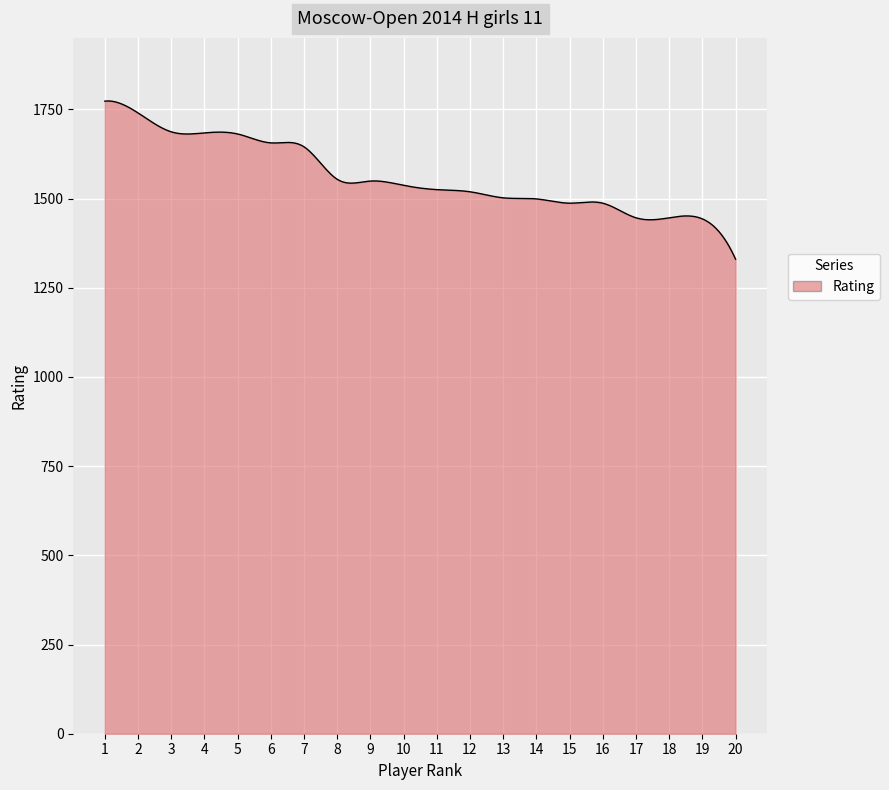

How many lines are shown in the chart?

1